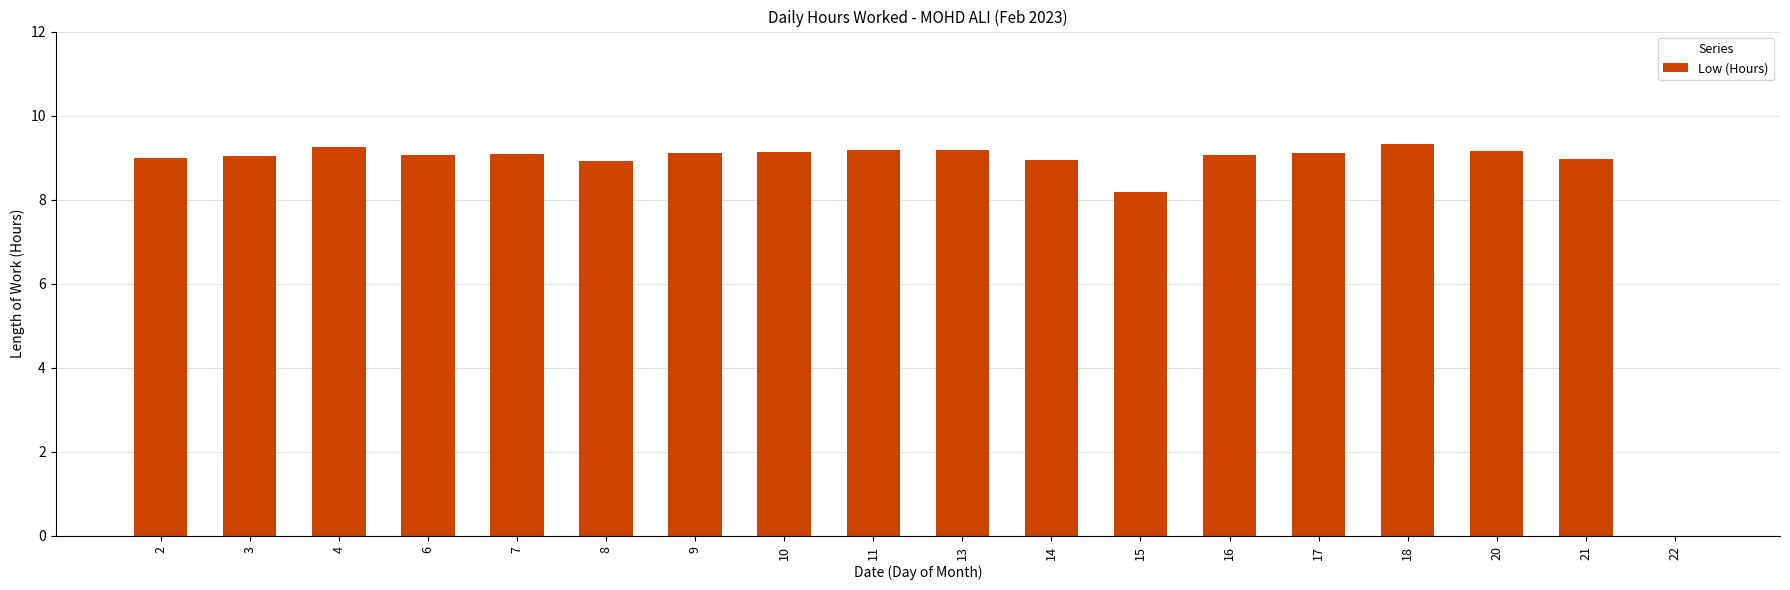

What is the difference between the values at 13 and 7?

0.1